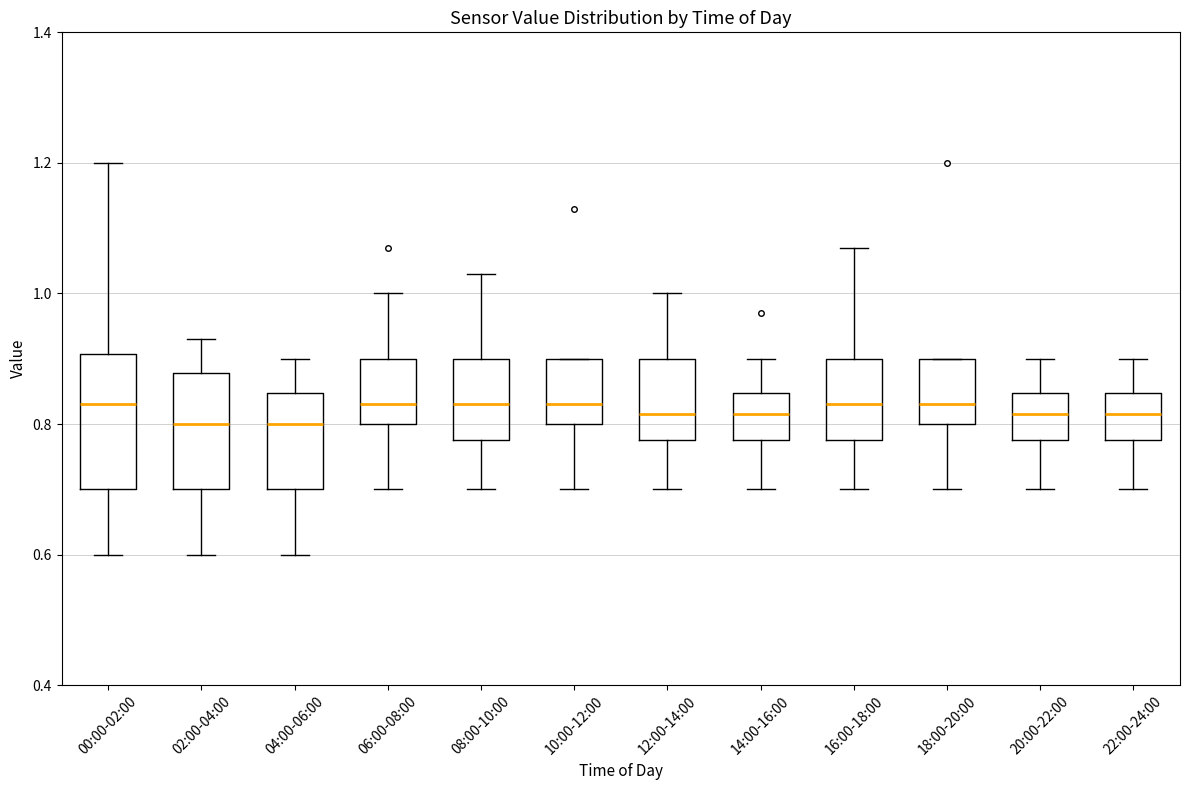

Reading left to right, read every box against the y-axis: the position of its median line, the range the box covers, and the ends of its whiskers. The values are not printed on the chart, so give them approximately, as read against the axis.

00:00-02:00: median 0.84, box 0.70 to 0.90, whiskers 0.60 to 1.20
02:00-04:00: median 0.80, box 0.70 to 0.88, whiskers 0.60 to 0.94
04:00-06:00: median 0.80, box 0.70 to 0.84, whiskers 0.60 to 0.90
06:00-08:00: median 0.84, box 0.80 to 0.90, whiskers 0.70 to 1.00
08:00-10:00: median 0.84, box 0.78 to 0.90, whiskers 0.70 to 1.04
10:00-12:00: median 0.84, box 0.80 to 0.90, whiskers 0.70 to 0.90
12:00-14:00: median 0.82, box 0.78 to 0.90, whiskers 0.70 to 1.00
14:00-16:00: median 0.82, box 0.78 to 0.84, whiskers 0.70 to 0.90
16:00-18:00: median 0.84, box 0.78 to 0.90, whiskers 0.70 to 1.08
18:00-20:00: median 0.84, box 0.80 to 0.90, whiskers 0.70 to 0.90
20:00-22:00: median 0.82, box 0.78 to 0.84, whiskers 0.70 to 0.90
22:00-24:00: median 0.82, box 0.78 to 0.84, whiskers 0.70 to 0.90